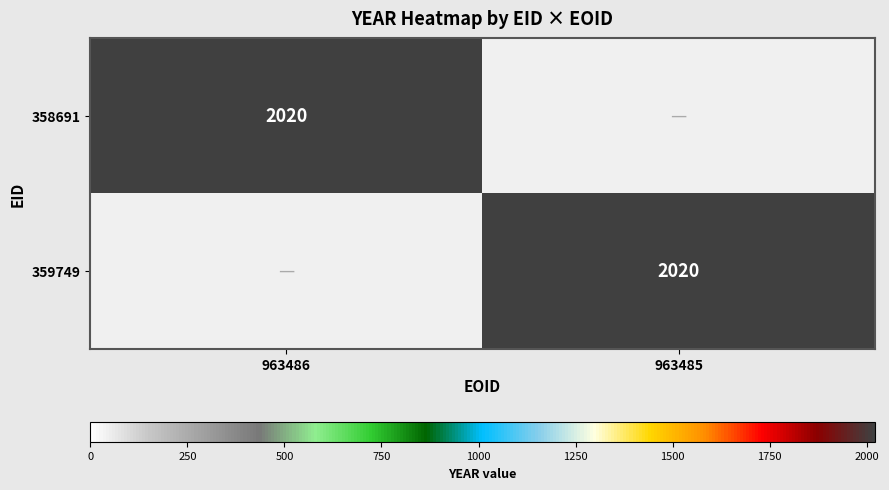

Is it true that 358691 equals 3572 at 963486?

False